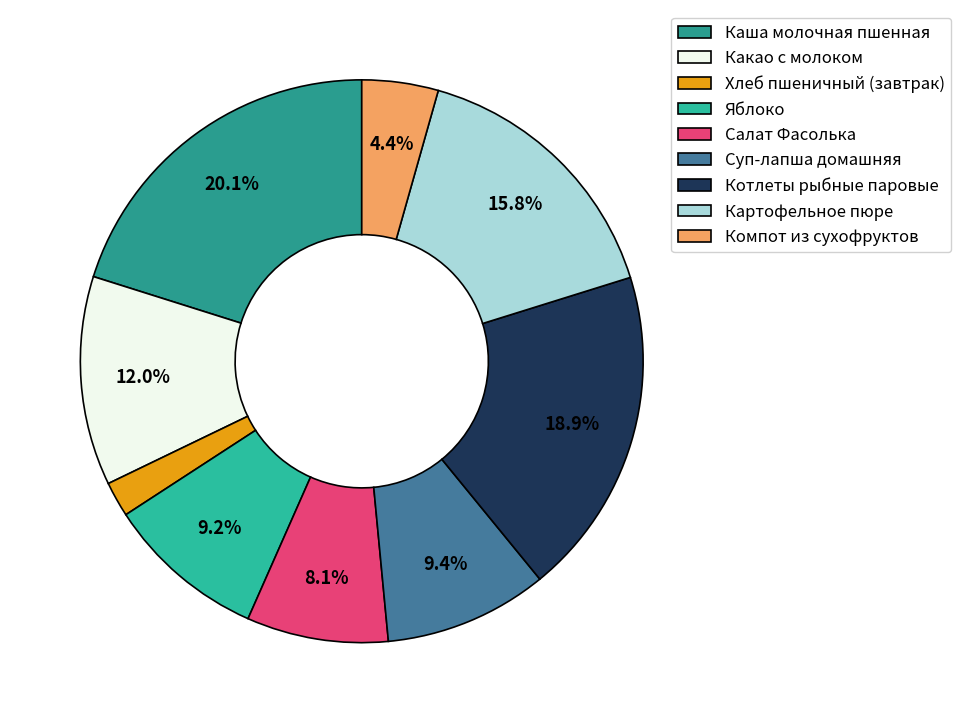

To the nearest percent, what portion does Какао с молоком represent?

12%